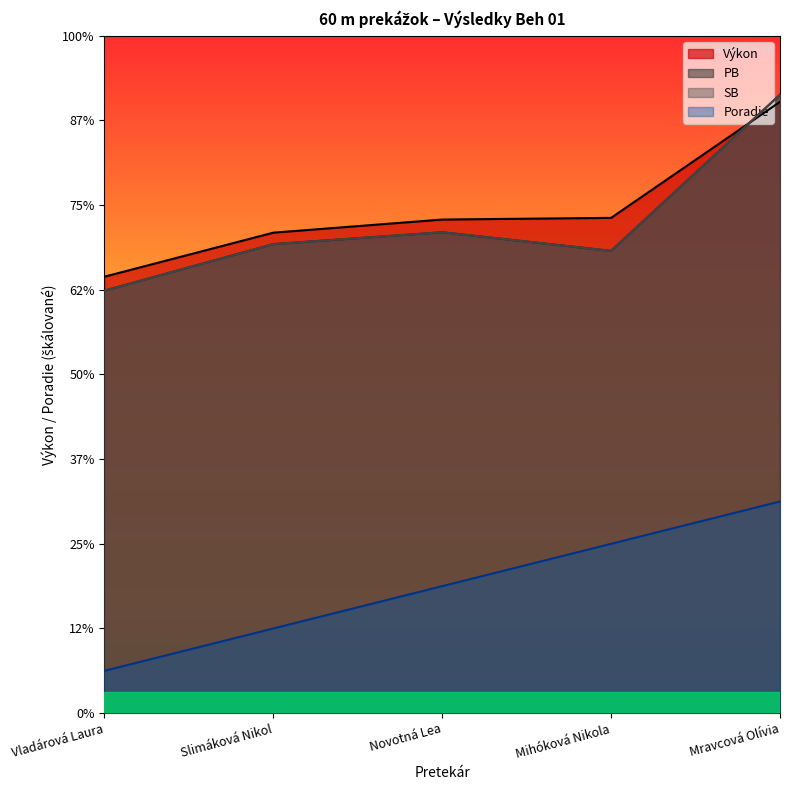

At how many categories does at least one series exceed 2?

5